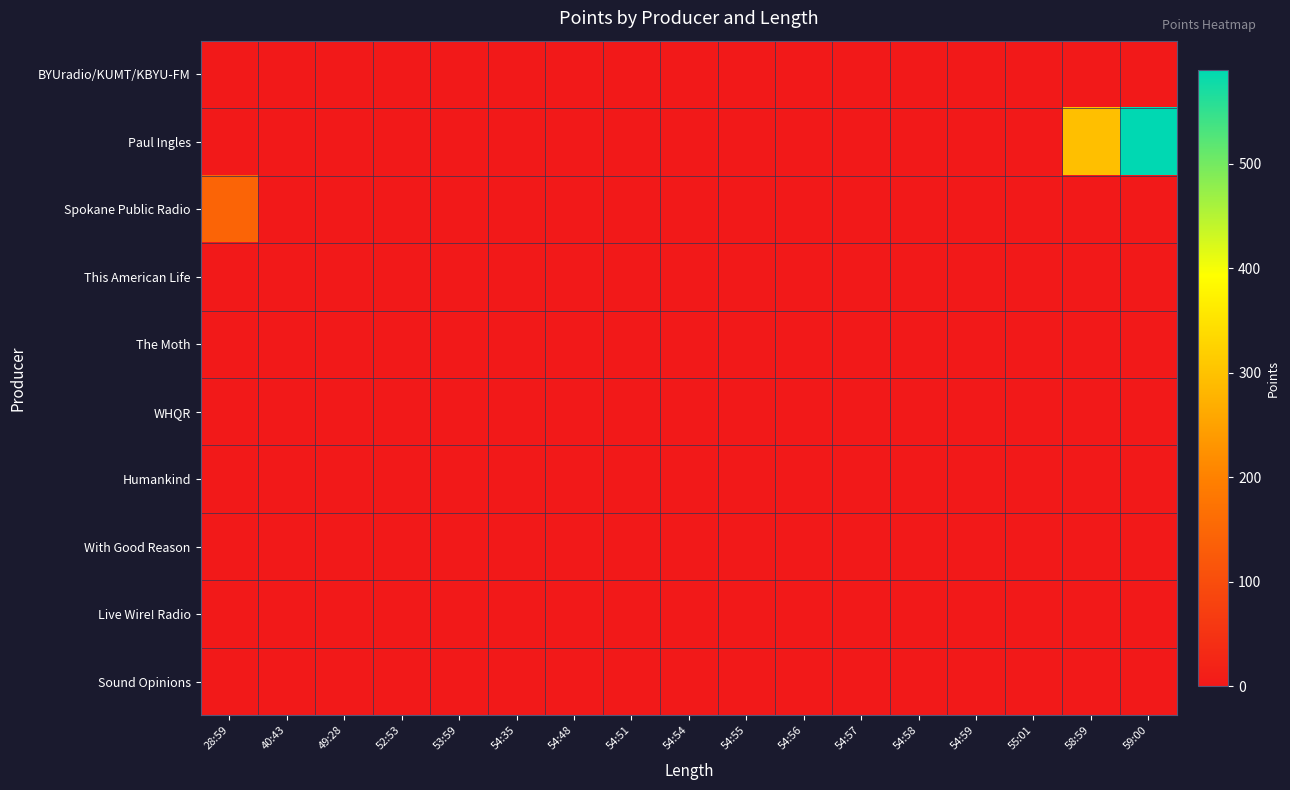

Reading right to left, list all the values displayed in this chart.

BYUradio/KUMT/KBYU-FM: 59:00=0	58:59=0	55:01=0	54:59=0	54:58=0	54:57=0	54:56=0	54:55=0	54:54=0	54:51=0	54:48=0	54:35=0	53:59=0	52:53=0	49:28=0	40:43=0	28:59=0
Paul Ingles: 59:00=590	58:59=295	55:01=0	54:59=0	54:58=0	54:57=0	54:56=0	54:55=0	54:54=0	54:51=0	54:48=0	54:35=0	53:59=0	52:53=0	49:28=0	40:43=0	28:59=0
Spokane Public Radio: 59:00=0	58:59=0	55:01=0	54:59=0	54:58=0	54:57=0	54:56=0	54:55=0	54:54=0	54:51=0	54:48=0	54:35=0	53:59=0	52:53=0	49:28=0	40:43=0	28:59=145
This American Life: 59:00=0	58:59=0	55:01=0	54:59=0	54:58=0	54:57=0	54:56=0	54:55=0	54:54=0	54:51=0	54:48=0	54:35=0	53:59=0	52:53=0	49:28=0	40:43=0	28:59=0
The Moth: 59:00=0	58:59=0	55:01=0	54:59=0	54:58=0	54:57=0	54:56=0	54:55=0	54:54=0	54:51=0	54:48=0	54:35=0	53:59=0	52:53=0	49:28=0	40:43=0	28:59=0
WHQR: 59:00=0	58:59=0	55:01=0	54:59=0	54:58=0	54:57=0	54:56=0	54:55=0	54:54=0	54:51=0	54:48=0	54:35=0	53:59=0	52:53=0	49:28=0	40:43=0	28:59=0
Humankind: 59:00=0	58:59=0	55:01=0	54:59=0	54:58=0	54:57=0	54:56=0	54:55=0	54:54=0	54:51=0	54:48=0	54:35=0	53:59=0	52:53=0	49:28=0	40:43=0	28:59=0
With Good Reason: 59:00=0	58:59=0	55:01=0	54:59=0	54:58=0	54:57=0	54:56=0	54:55=0	54:54=0	54:51=0	54:48=0	54:35=0	53:59=0	52:53=0	49:28=0	40:43=0	28:59=0
Live Wire! Radio: 59:00=0	58:59=0	55:01=0	54:59=0	54:58=0	54:57=0	54:56=0	54:55=0	54:54=0	54:51=0	54:48=0	54:35=0	53:59=0	52:53=0	49:28=0	40:43=0	28:59=0
Sound Opinions: 59:00=0	58:59=0	55:01=0	54:59=0	54:58=0	54:57=0	54:56=0	54:55=0	54:54=0	54:51=0	54:48=0	54:35=0	53:59=0	52:53=0	49:28=0	40:43=0	28:59=0